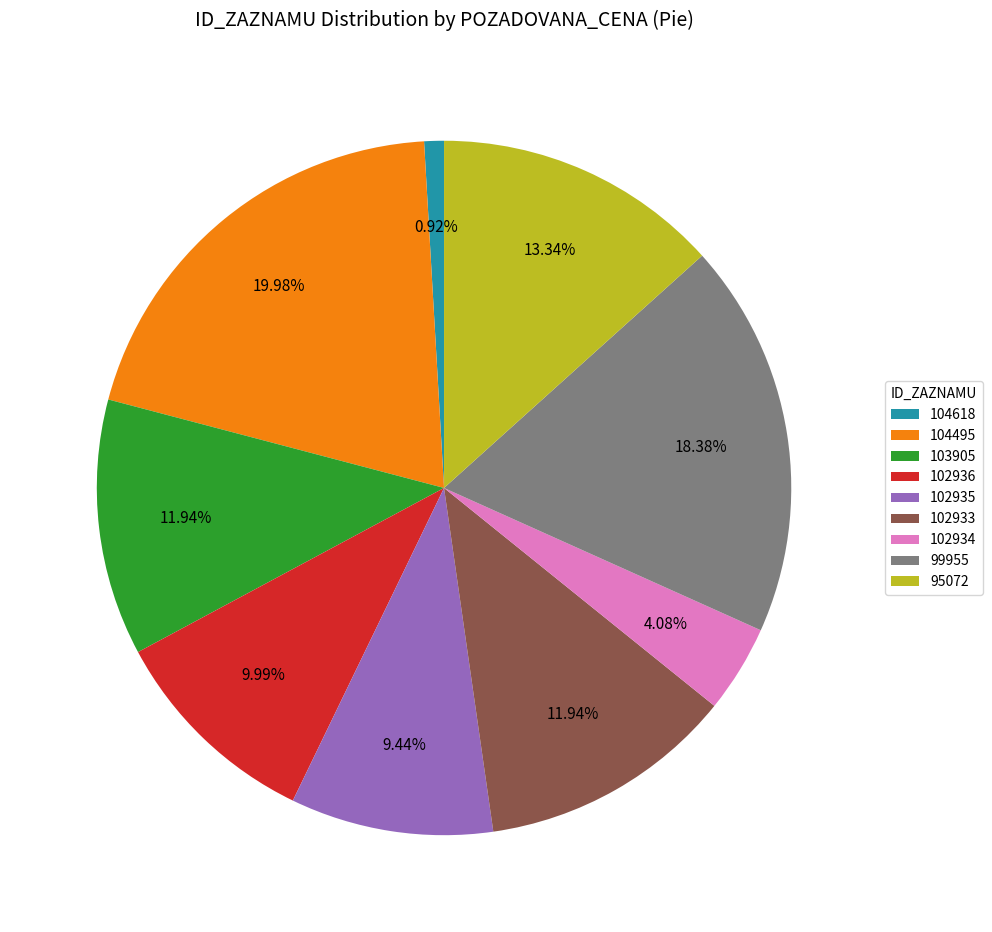

Between 104618 and 102936, which is larger?

102936